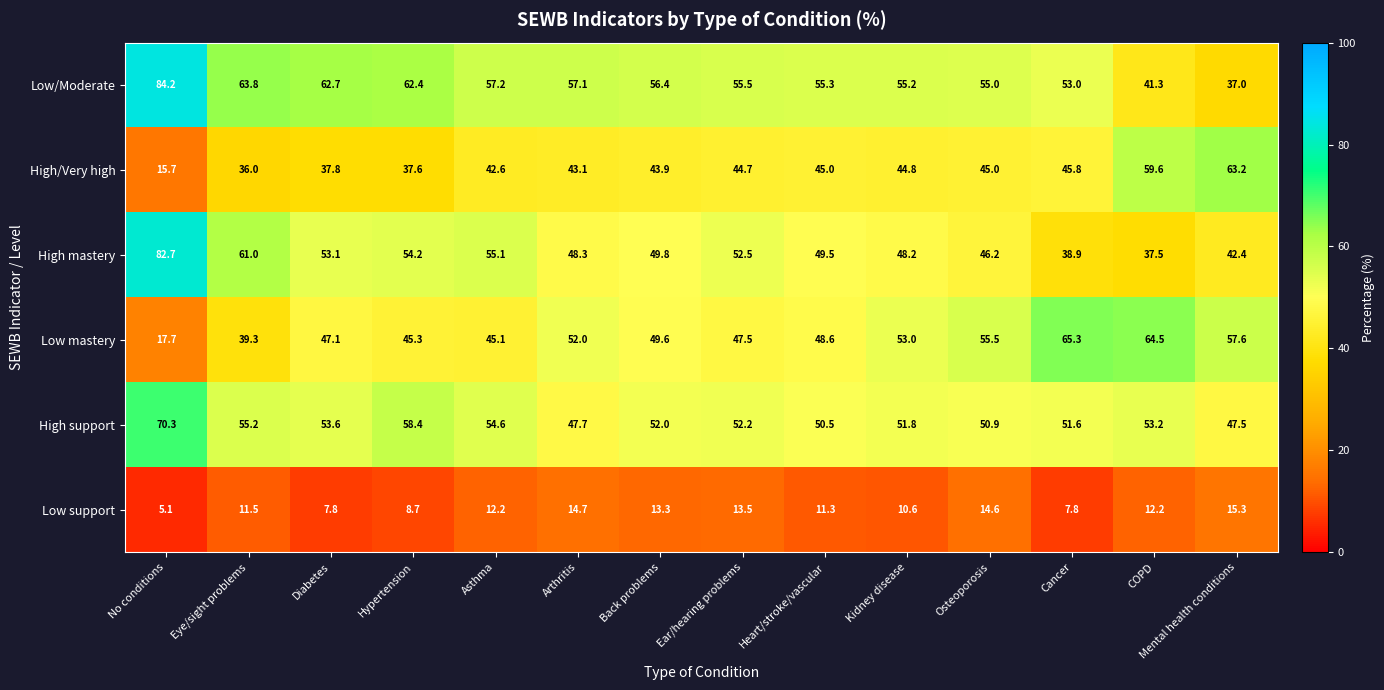

What is the maximum value for High mastery?

82.7